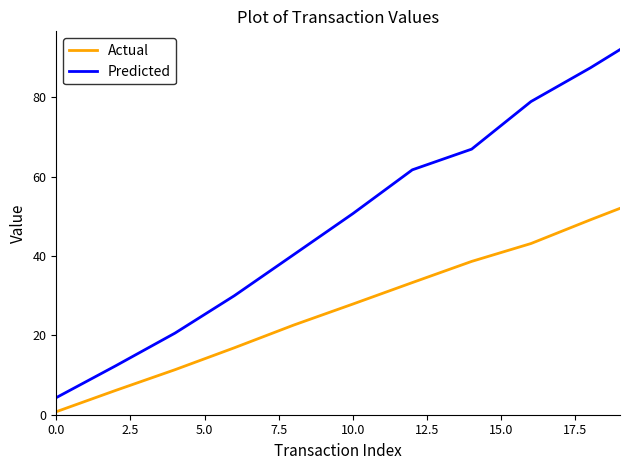

True or false: Predicted and Actual intersect in this chart.

False